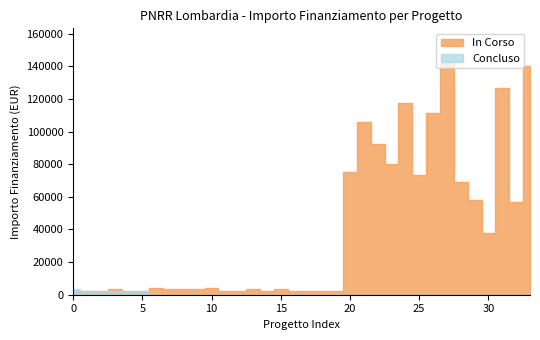

Rank the series by their average value, from highest to lowest.

In Corso, Concluso